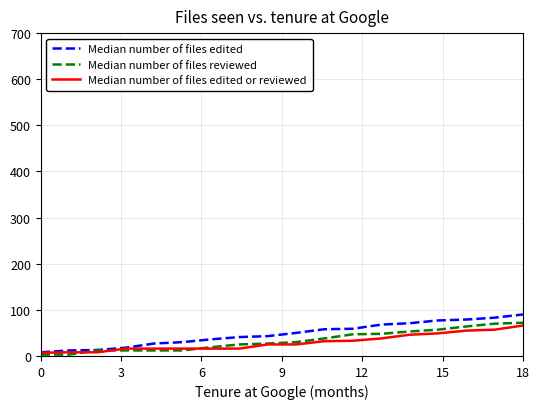

What is the maximum value shown in the chart?

90